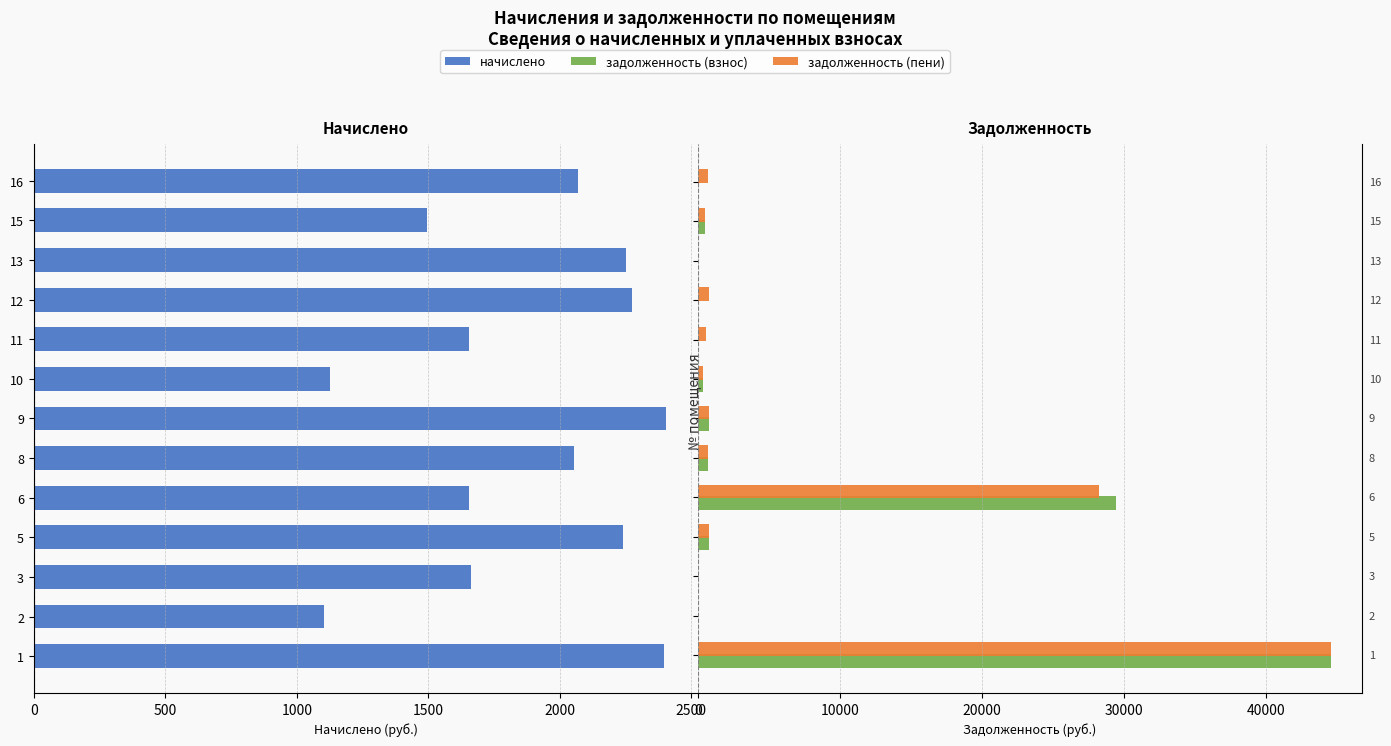

Reading left to right, transcribe all the data shown in this chart.

начислено: -2397.6	-1103.5	-1660.7	-2239.9	-1653.4	-2053.0	-2404.9	-1125.5	-1653.4	-2272.9	-2250.9	-1495.7	-2067.6
задолженность (взнос): 44575.7	0.0	0.0	746.6	29430.8	684.3	801.6	375.1	0.0	0.0	0.0	498.6	0.0
задолженность (пени): 44575.7	0.0	0.0	746.6	28292.1	684.3	801.6	375.1	551.1	757.6	0.0	498.6	689.2